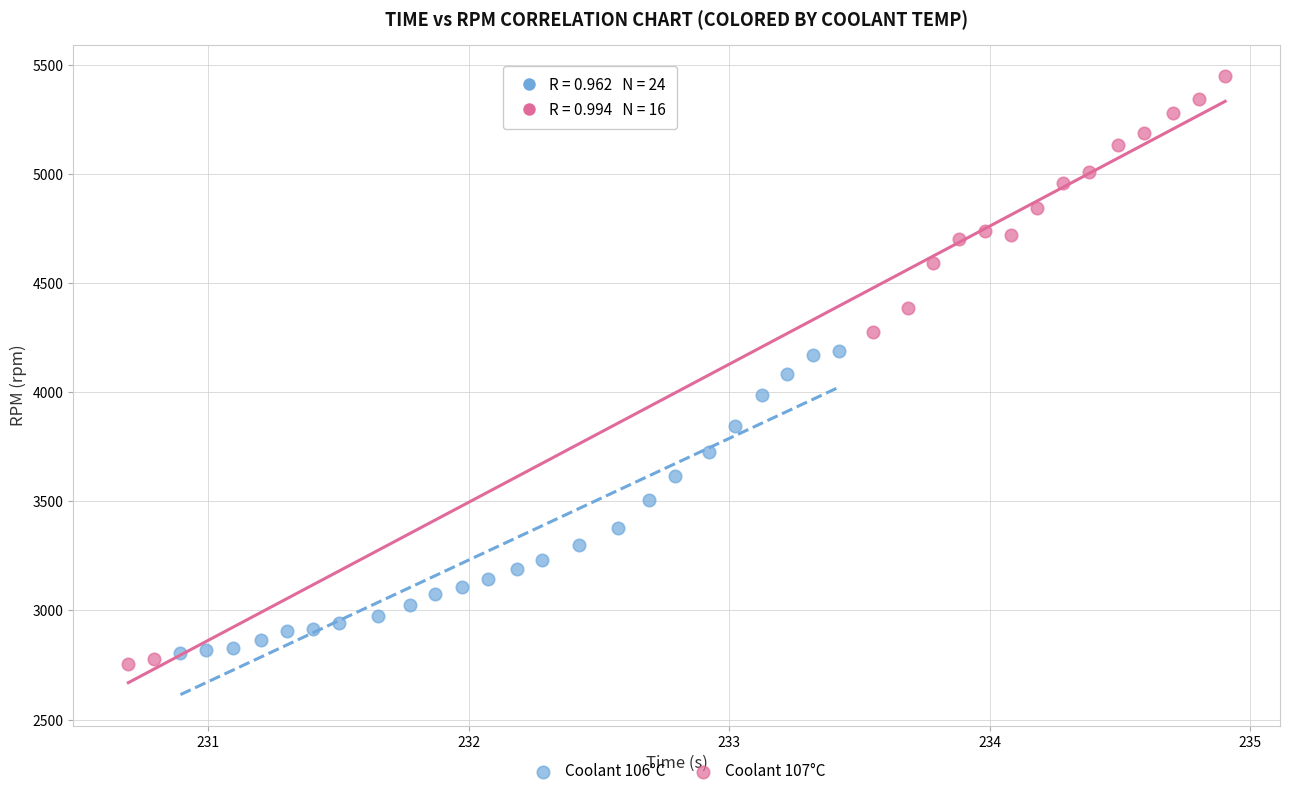

Which series contains the highest Y value?

Coolant 107°C